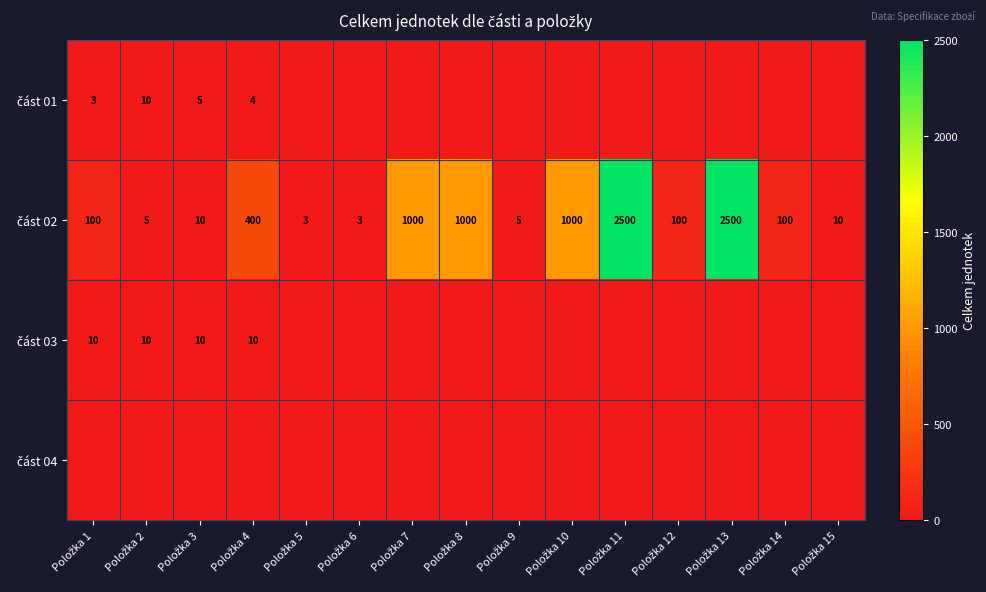

Rank the series at Položka 15 from lowest to highest value.

část 01, část 03, část 04, část 02